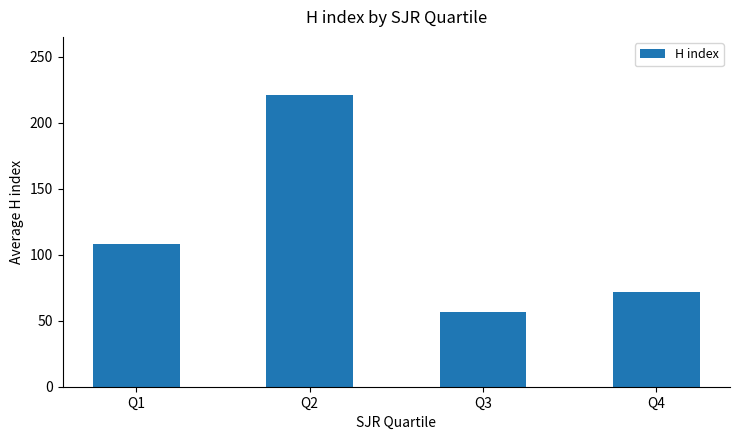

The chart shows a value of 69.8 at Q1. True or false?

False